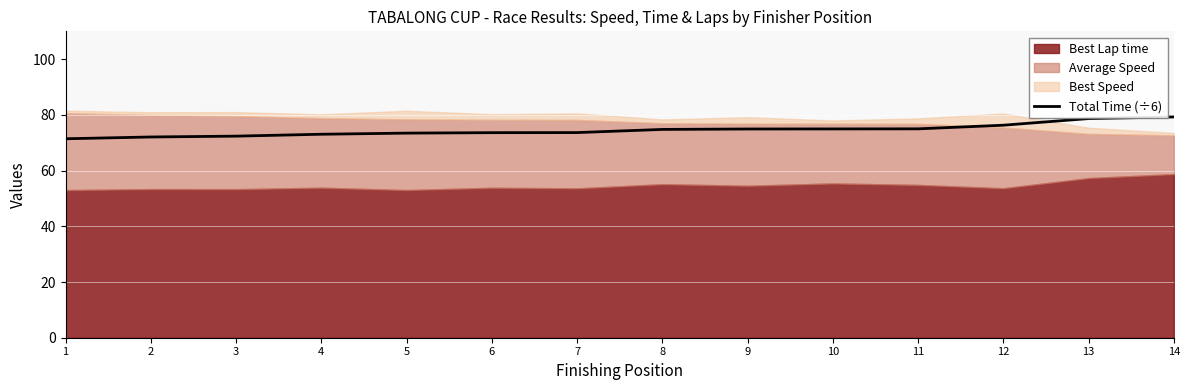

What is the difference between the values at 12 and 3?

3.9